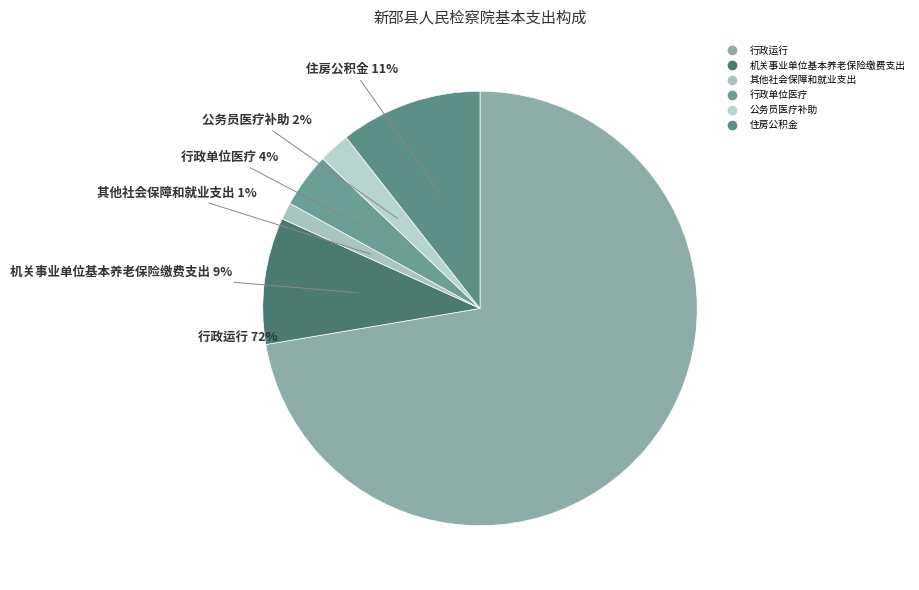

What is the largest slice in the pie chart?

行政运行